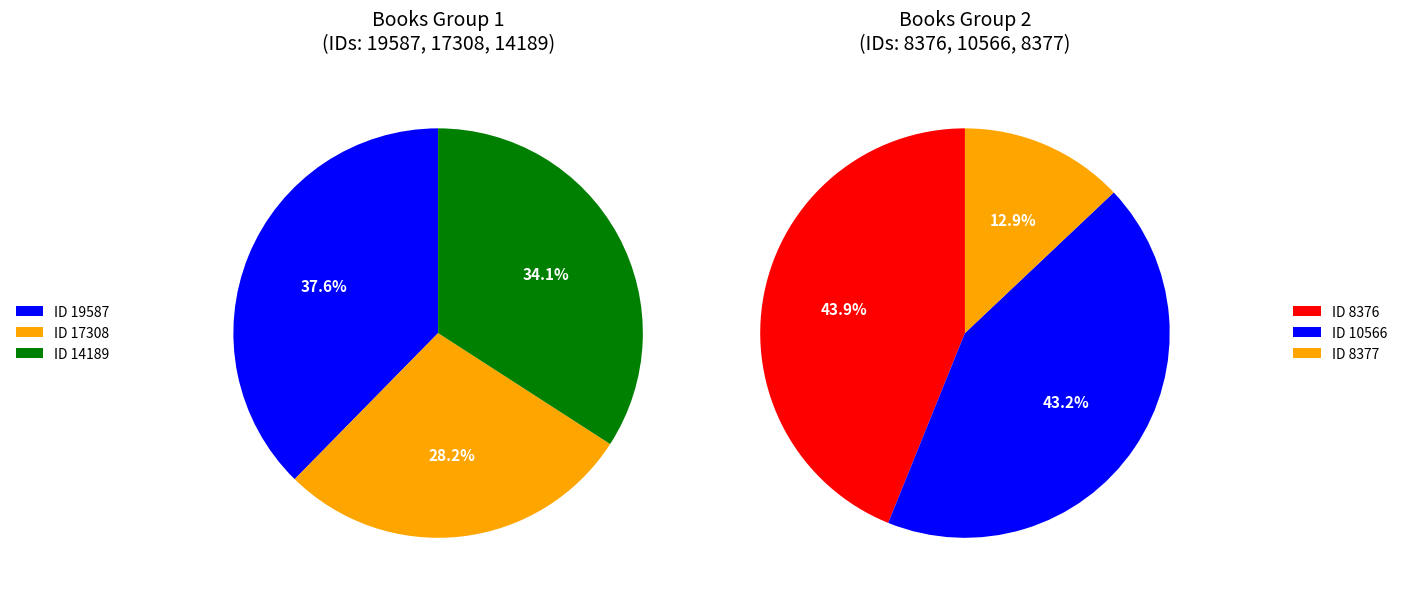

Does 19587 account for over 50% of the chart?

No